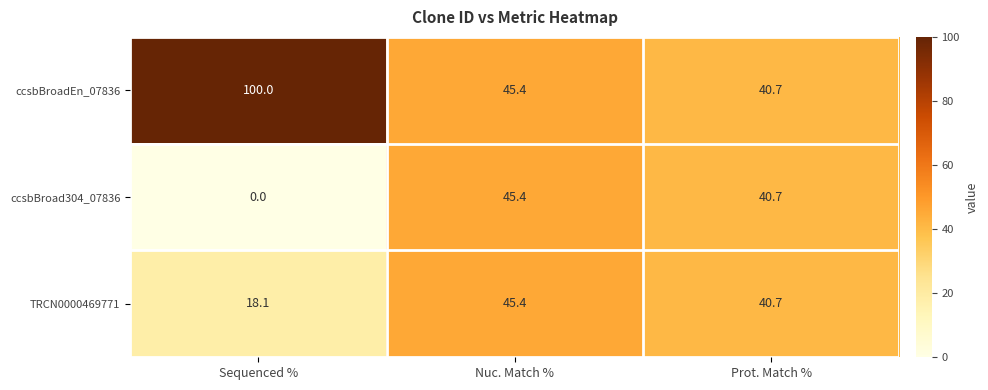

Reading left to right, extract all data points from this chart.

ccsbBroadEn_07836: 100.0	45.4	40.7
ccsbBroad304_07836: 0.0	45.4	40.7
TRCN0000469771: 18.1	45.4	40.7